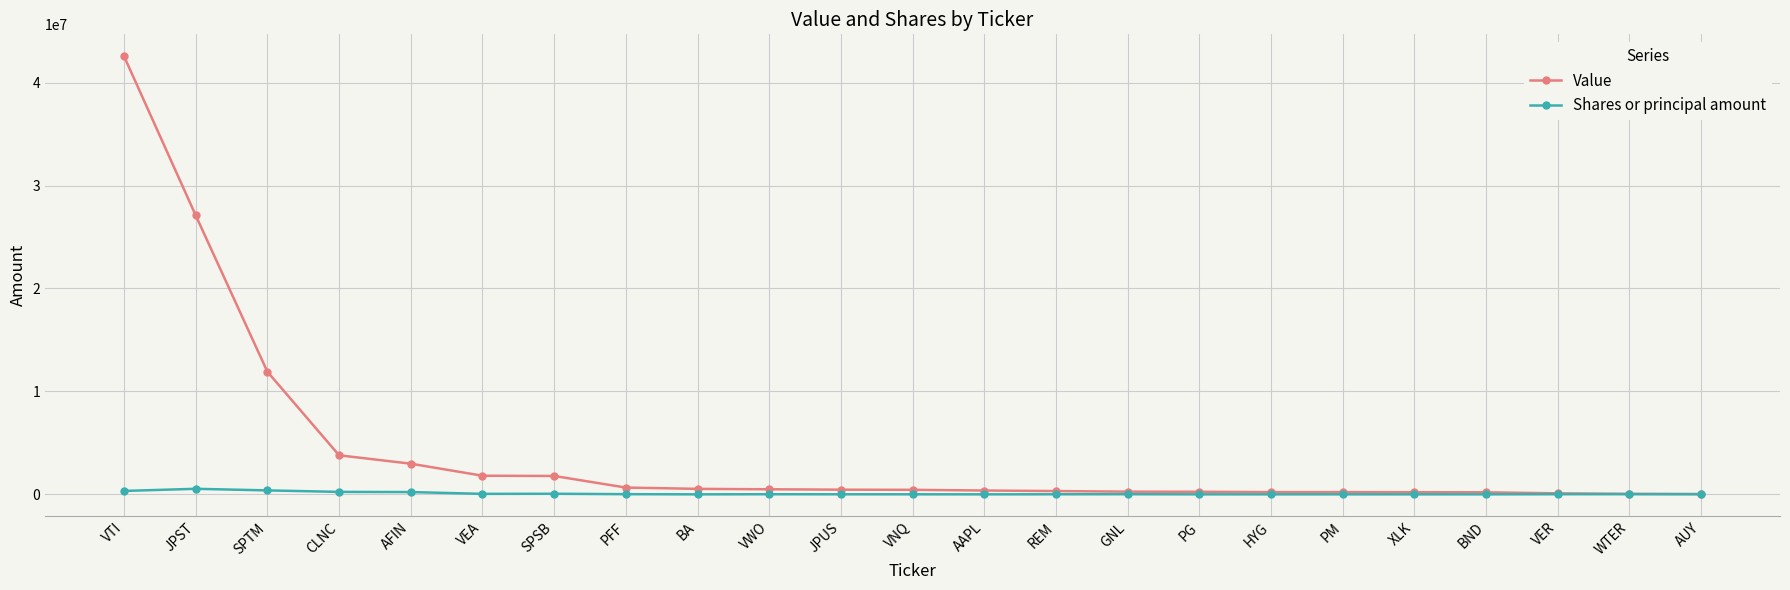

At which category is the sum across all series the highest?

VTI